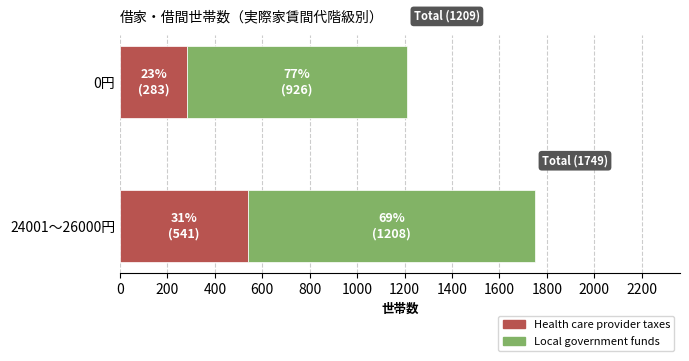

What is the average value of the Local government funds series?

1067